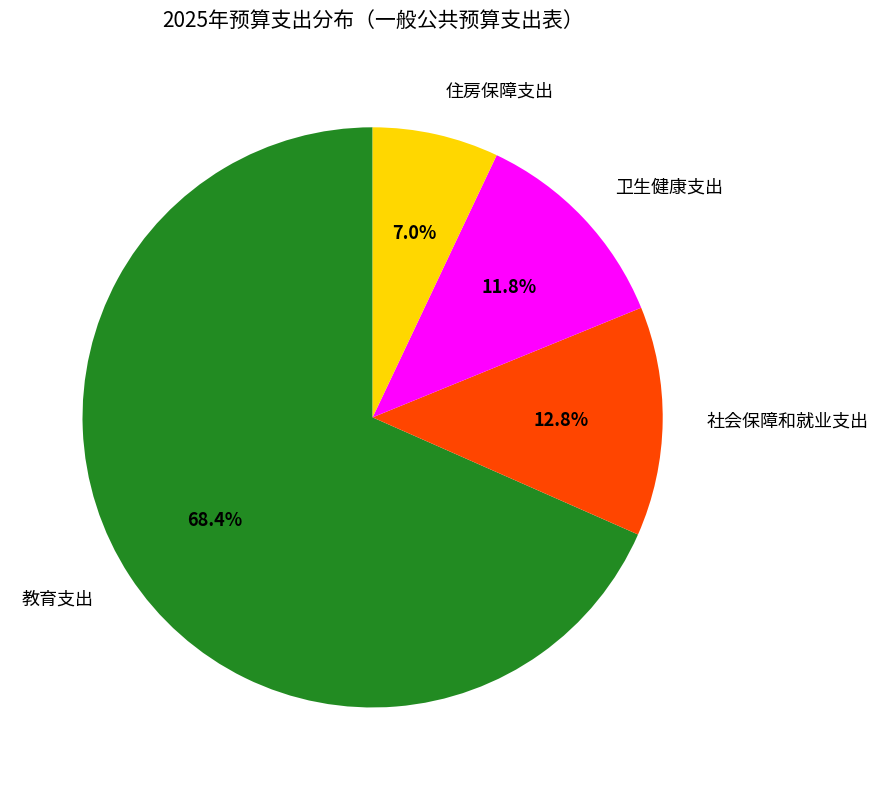

How many segments does this pie chart have?

4